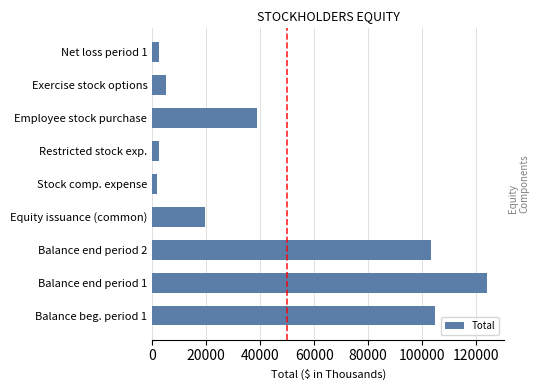

Which has a higher value, Balance end period 2 or Equity issuance (common)?

Balance end period 2